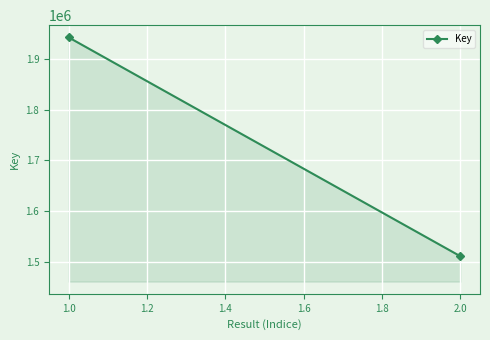

How many lines are shown in the chart?

1